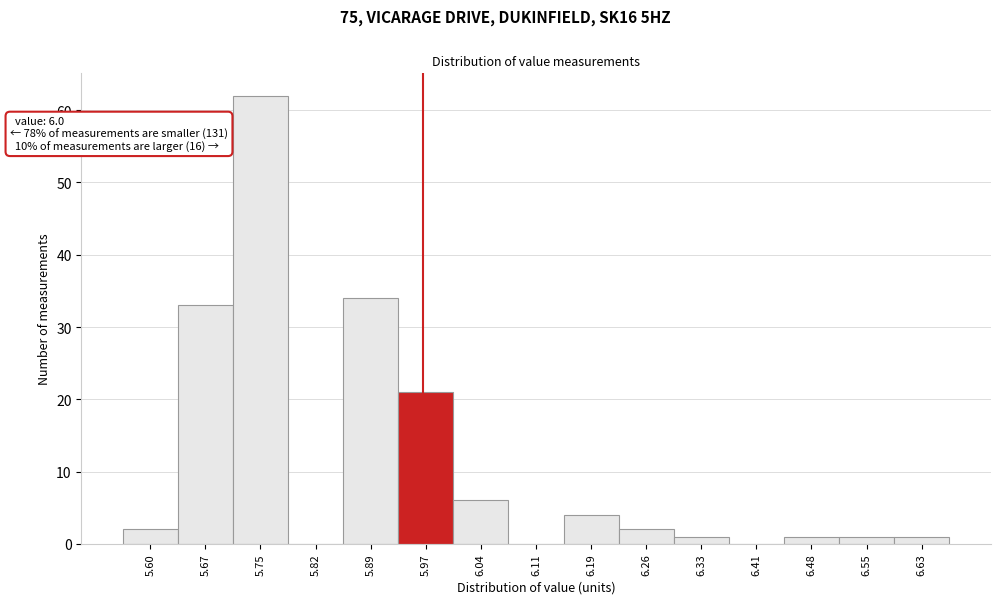

Reading left to right, extract all data points from this chart.

5.60=2	5.67=33	5.75=62	5.82=0	5.89=34	5.97=21	6.04=6	6.11=0	6.19=4	6.26=2	6.33=1	6.41=0	6.48=1	6.55=1	6.63=1